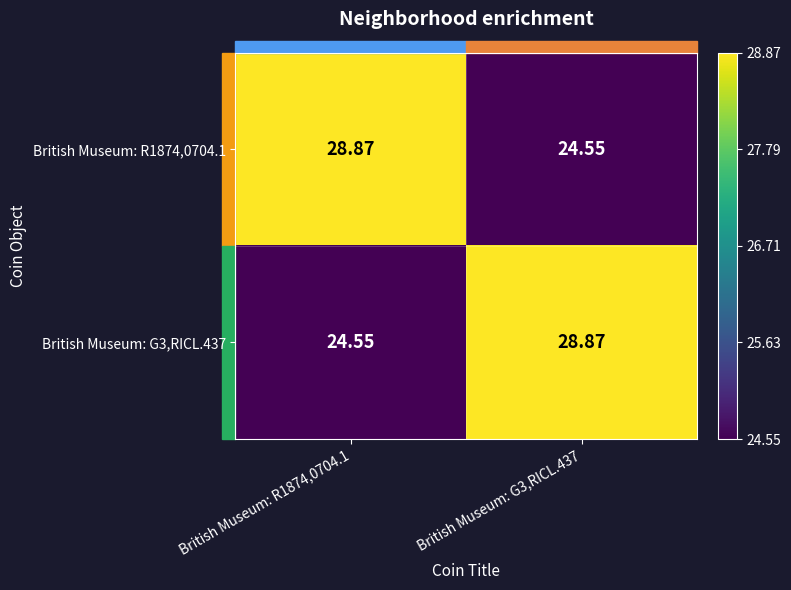

How many series are shown in this chart?

2